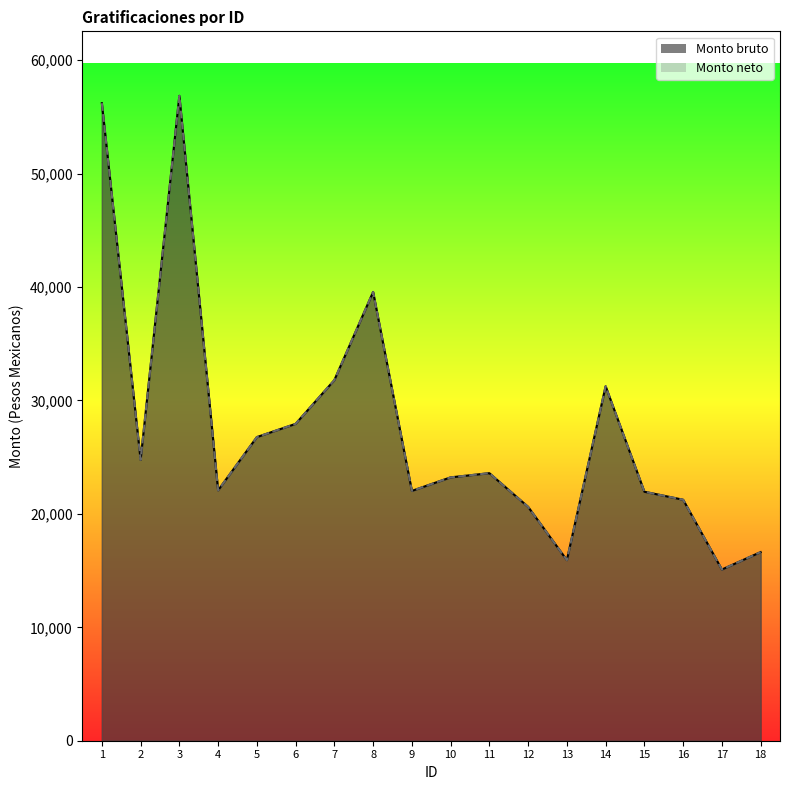

True or false: Monto neto and Monto bruto intersect in this chart.

False